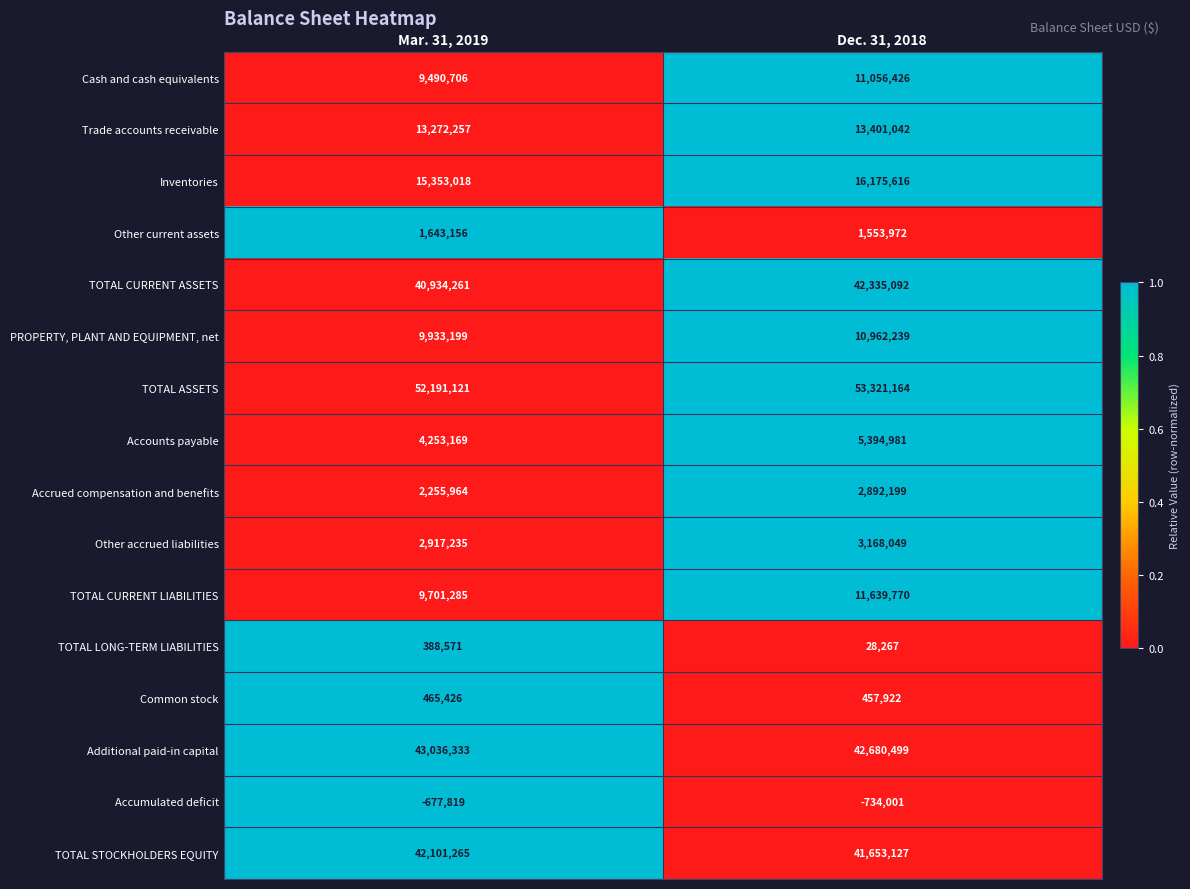

Which label corresponds to the largest value in the chart?

Dec. 31, 2018